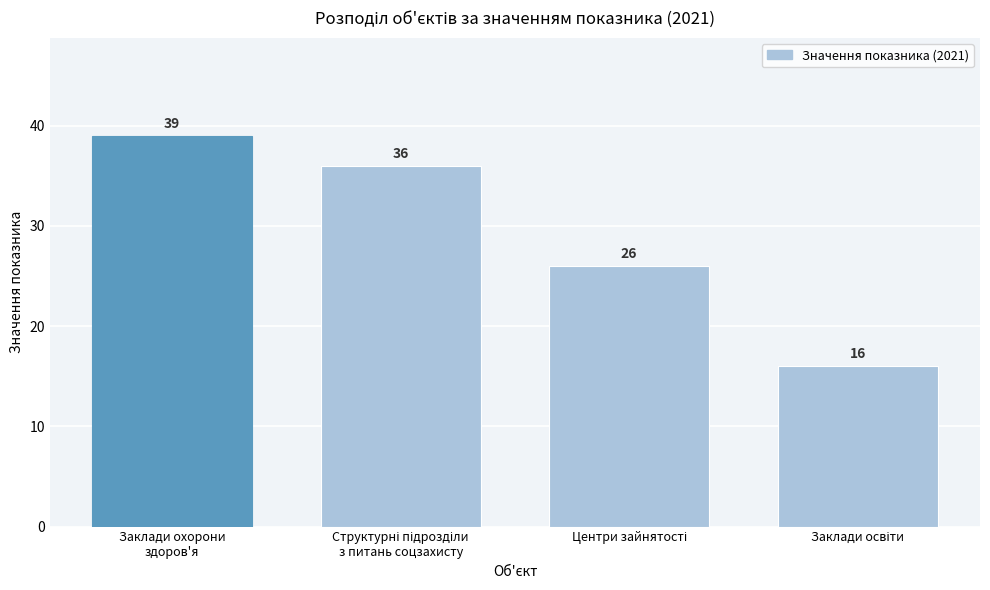

Reading right to left, extract all data points from this chart.

16	26	36	39